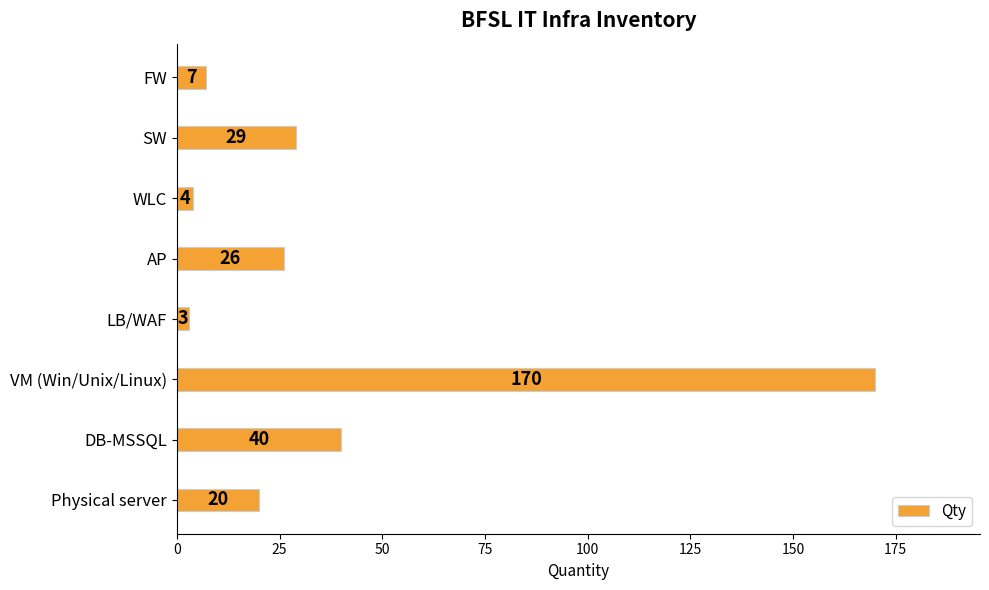

Count the number of categories in the chart.

8